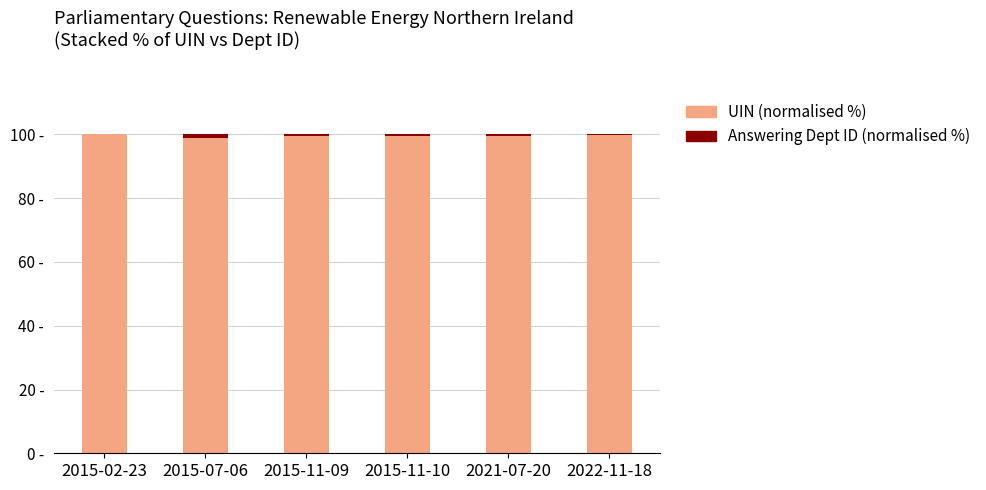

Are the bars horizontal?

No